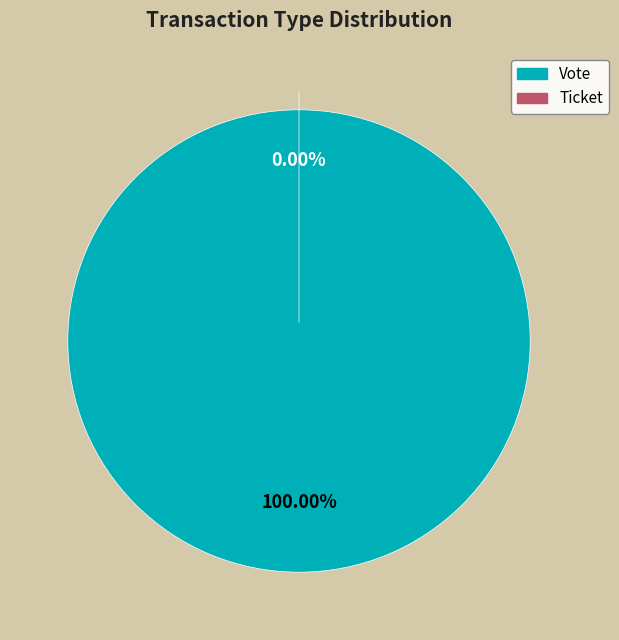

Rank the categories by value from lowest to highest.

Ticket, Vote